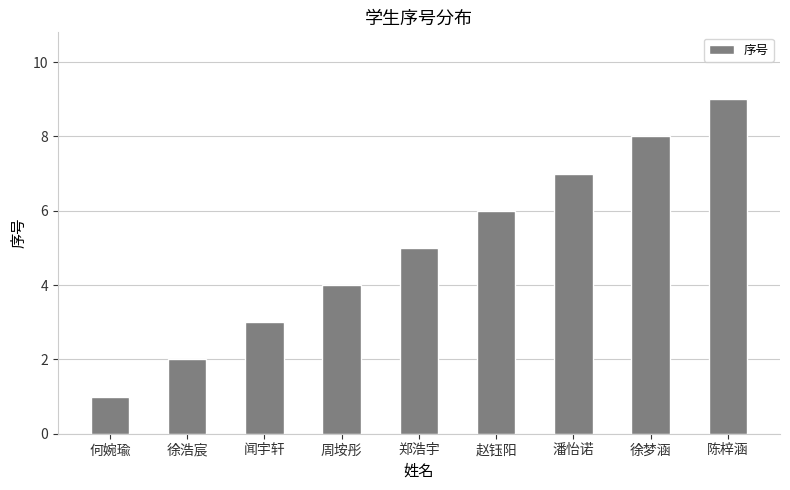

What is the greatest value displayed?

9